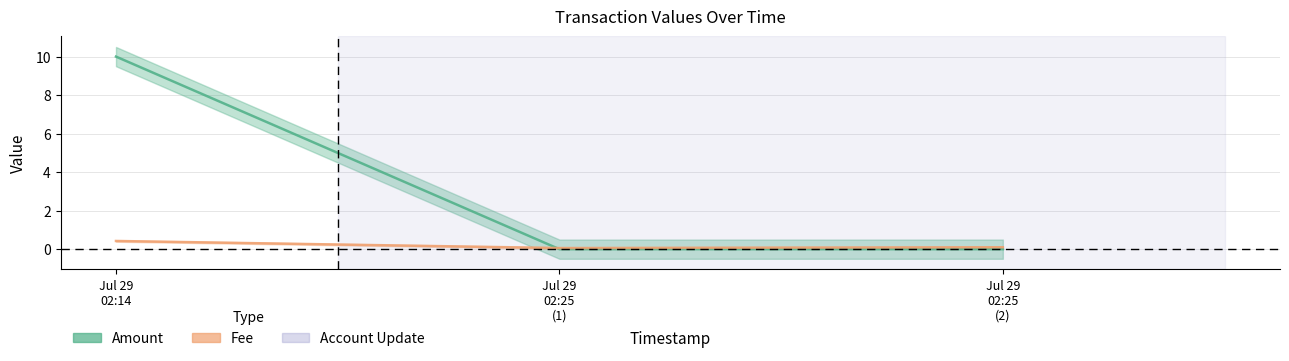

What is the average value of the Amount series?

3.3